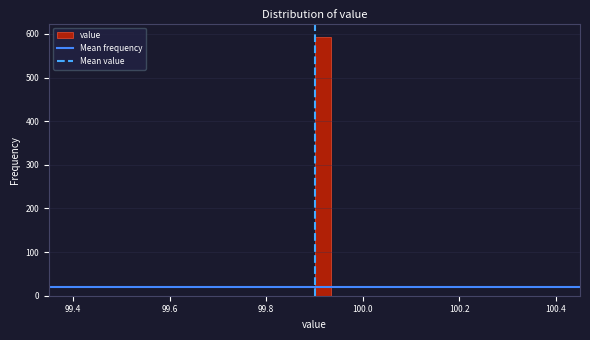

Read against the x-axis, roughly where is the centre of the tallest bar?

99.92